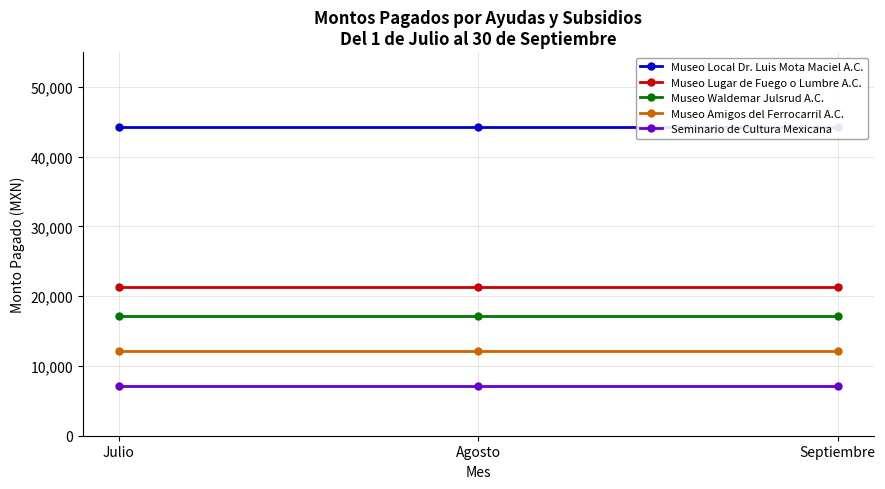

Between Julio and Agosto, which series saw the biggest shift?

Museo Local Dr. Luis Mota Maciel A.C.